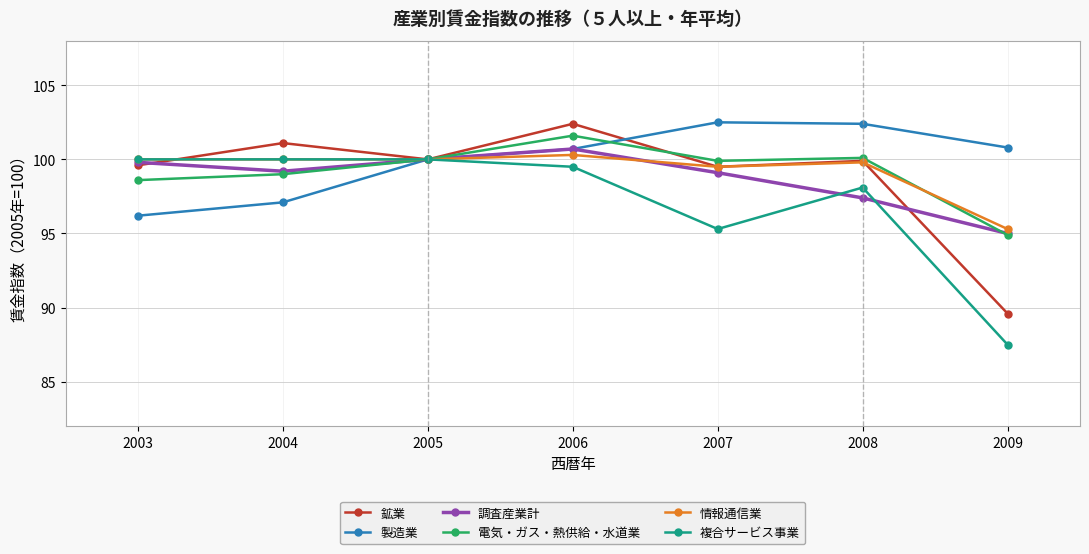

Is this an area chart (filled region under the line)?

No